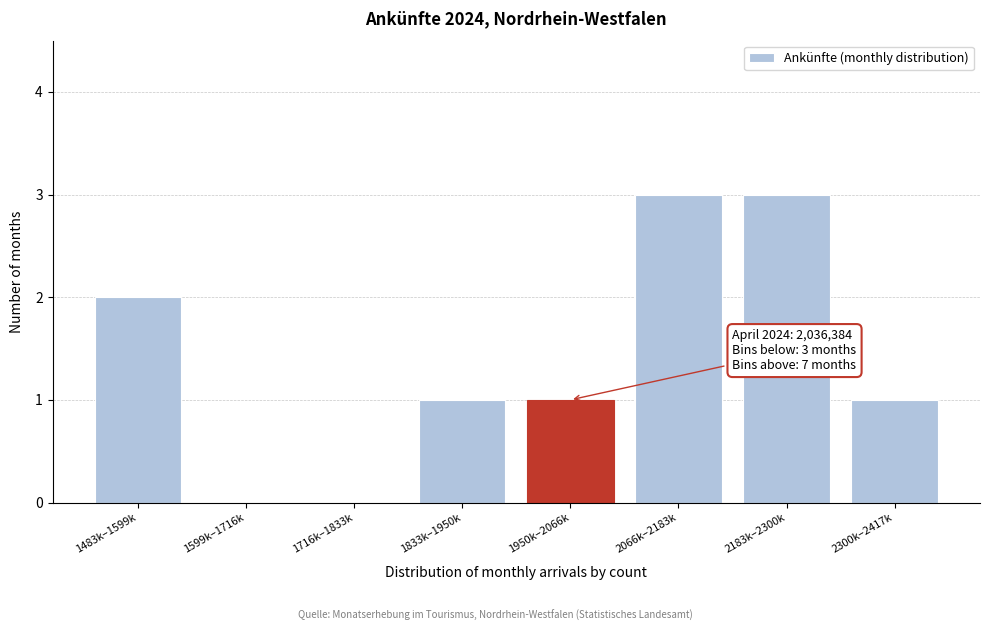

Reading right to left, list all the values displayed in this chart.

2300k–2417k=1	2183k–2300k=3	2066k–2183k=3	1950k–2066k=1	1833k–1950k=1	1716k–1833k=0	1599k–1716k=0	1483k–1599k=2